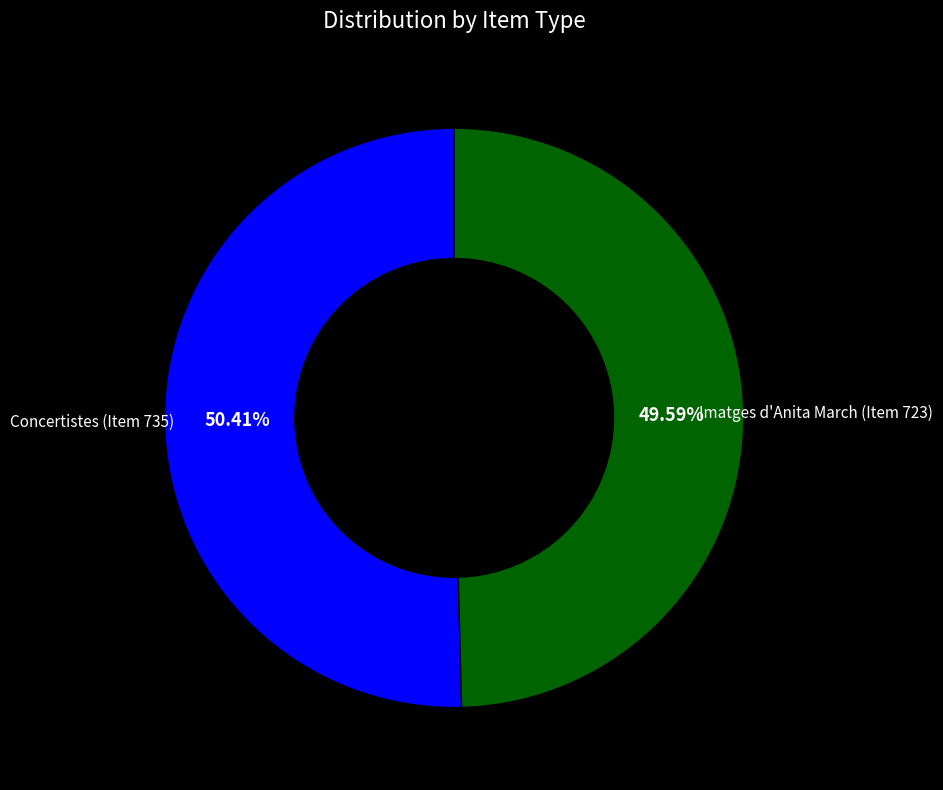

How many segments does this pie chart have?

2